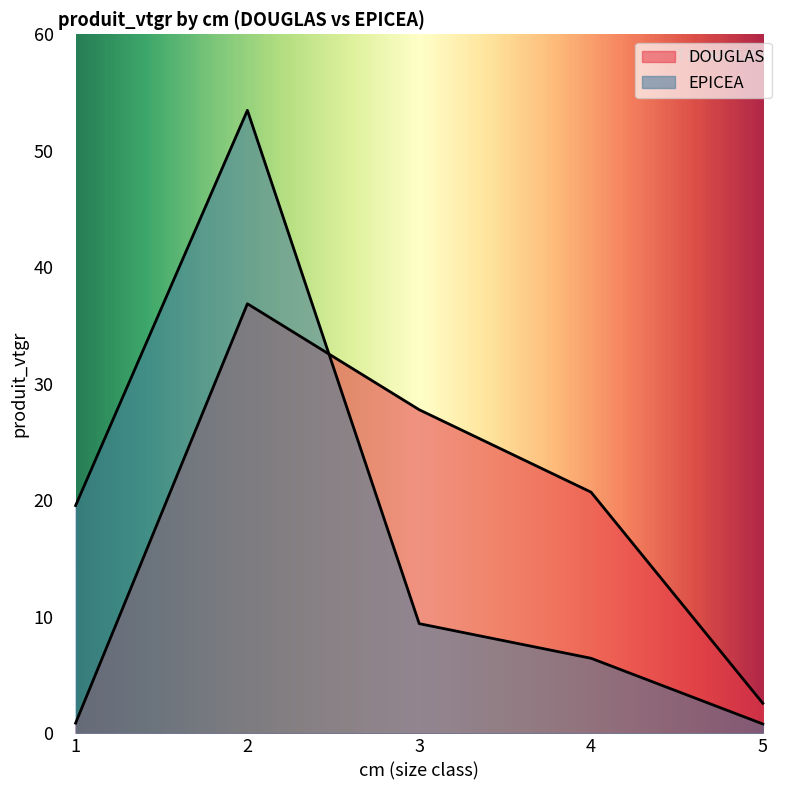

Reading left to right, what are all the values shown in this chart?

DOUGLAS: 0.9	36.9	27.8	20.7	2.6
EPICEA: 19.6	53.5	9.4	6.4	0.8